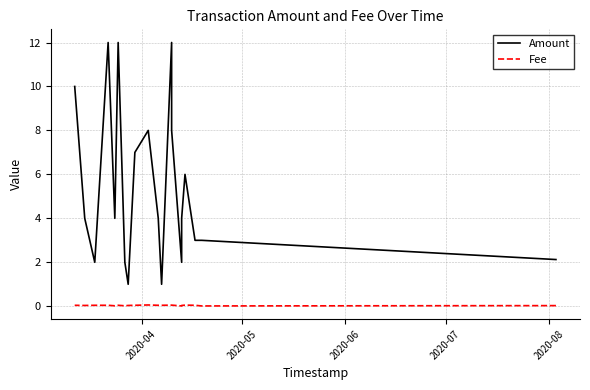

How many Fee values are between 0 and 1?

20